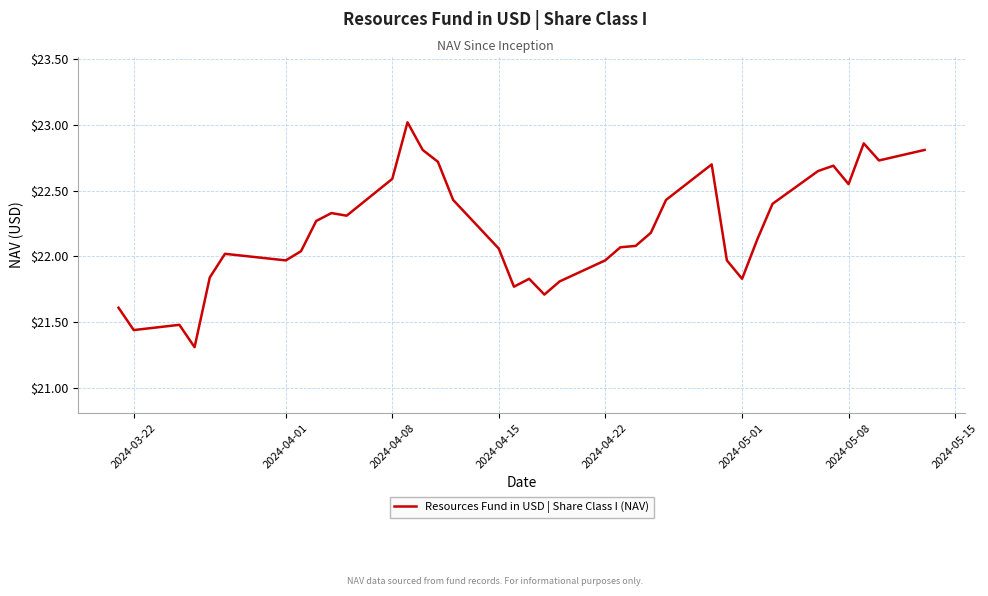

What is the greatest value displayed?

23.0